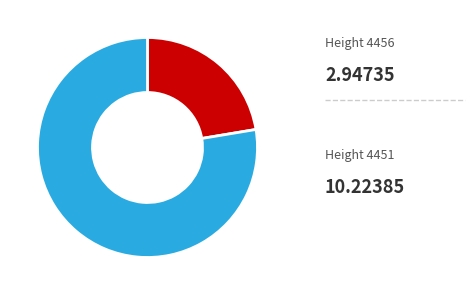

Is there any slice that represents more than half of the pie?

Yes